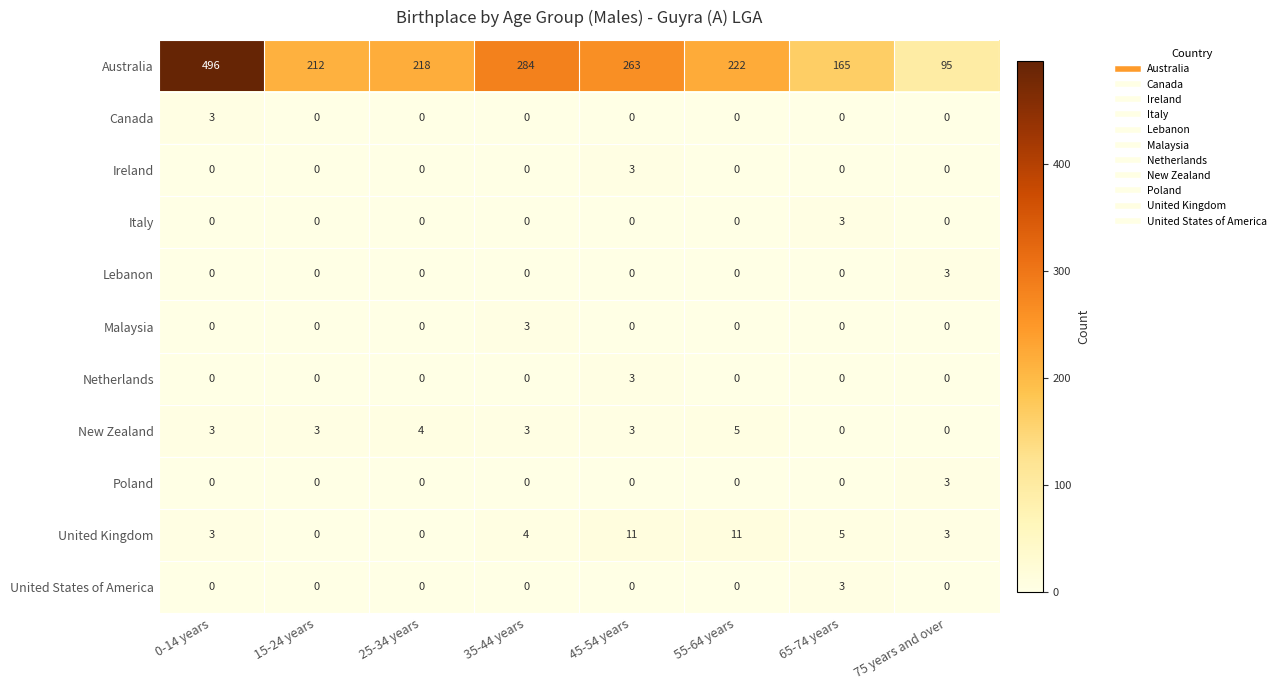

At which category is the sum across all series the highest?

0-14 years